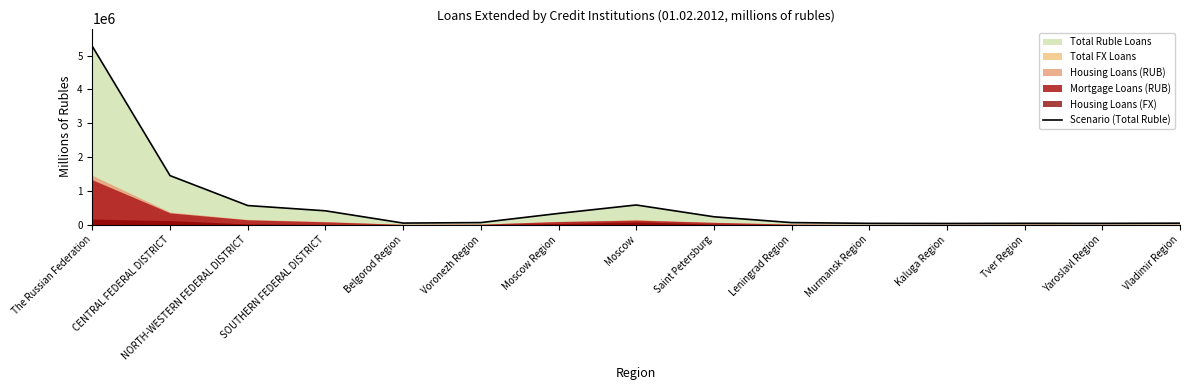

Reading left to right, list all the values displayed in this chart.

The Russian Federation=5273307	CENTRAL FEDERAL DISTRICT=1449563	NORTH-WESTERN FEDERAL DISTRICT=564313	SOUTHERN FEDERAL DISTRICT=408531	Belgorod Region=45772	Voronezh Region=59917	Moscow Region=331105	Moscow=581011	Saint Petersburg=232282	Leningrad Region=59992	Murmansk Region=37208	Kaluga Region=33895	Tver Region=38270	Yaroslavl Region=37076	Vladimir Region=43083